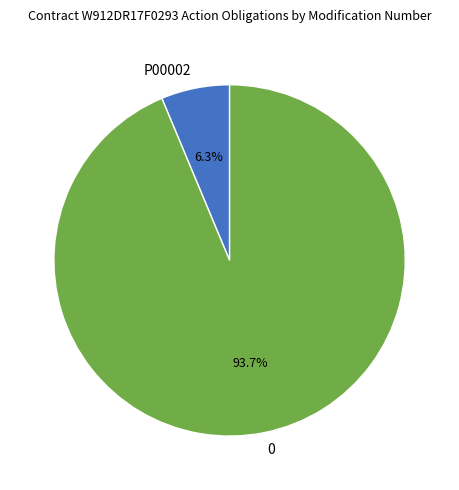

To the nearest percent, what is the difference between the 0 and P00002 slice percentages?

87%